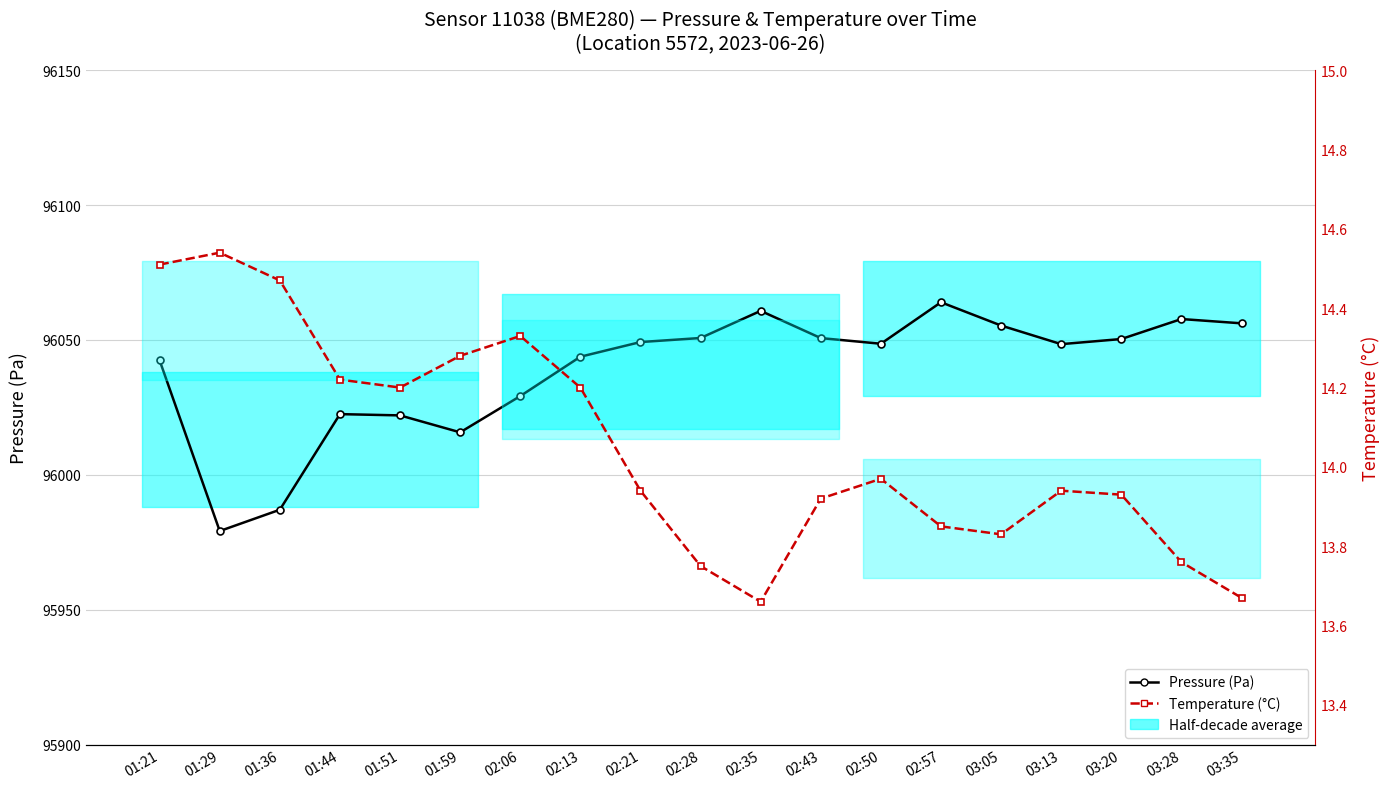

List the series in order of their overall mean, lowest first.

Temperature (°C), Pressure (Pa)